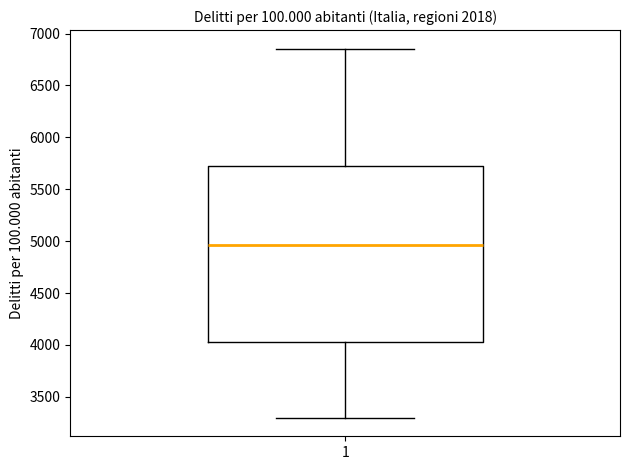

Transcribe this box plot: give where the median line is, the range the box spans, and where the two whiskers end, as read against the y-axis. The values are not printed on the chart, so give them approximately, as read against the axis.

median 4950, box 4000 to 5700, whiskers 3300 to 6850